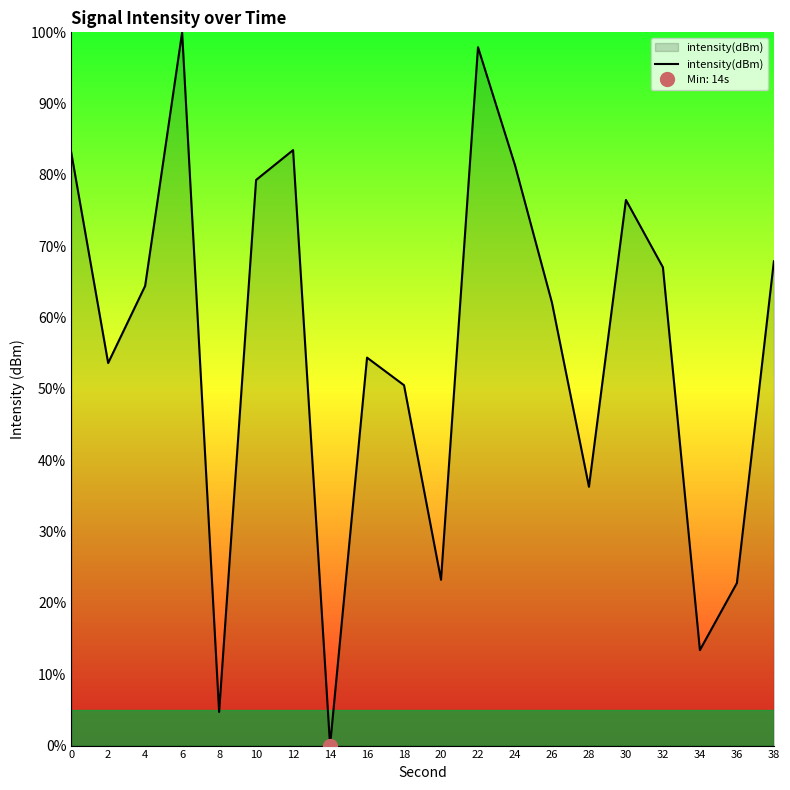

Reading left to right, list all the values displayed in this chart.

83.2	53.6	64.4	100.0	4.7	79.3	83.5	0.0	54.4	50.5	23.2	97.9	81.4	62.1	36.3	76.5	67.1	13.4	22.8	67.9